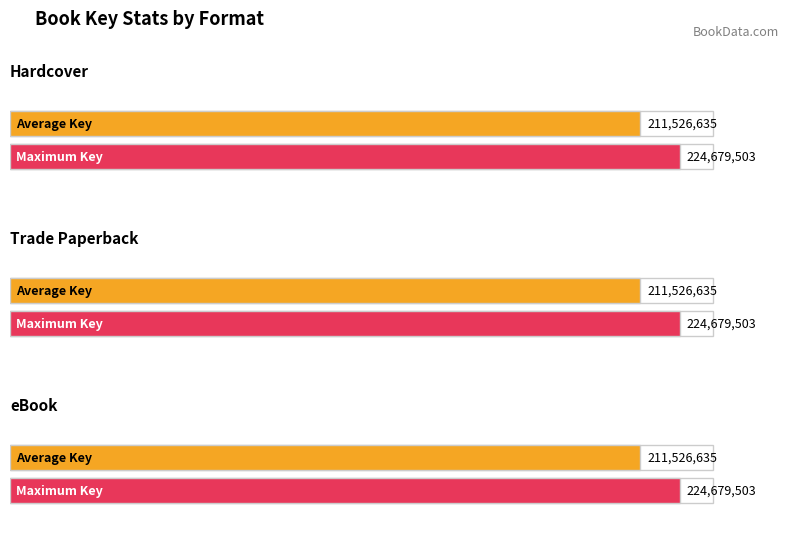

Does the chart contain any negative values?

No